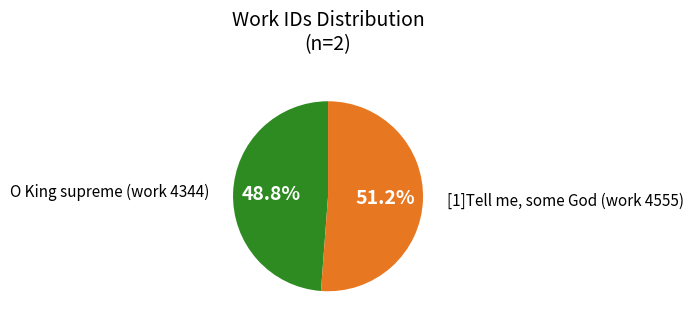

The [1]Tell me, some God (work 4555) slice represents 51% of the pie. True or false?

True